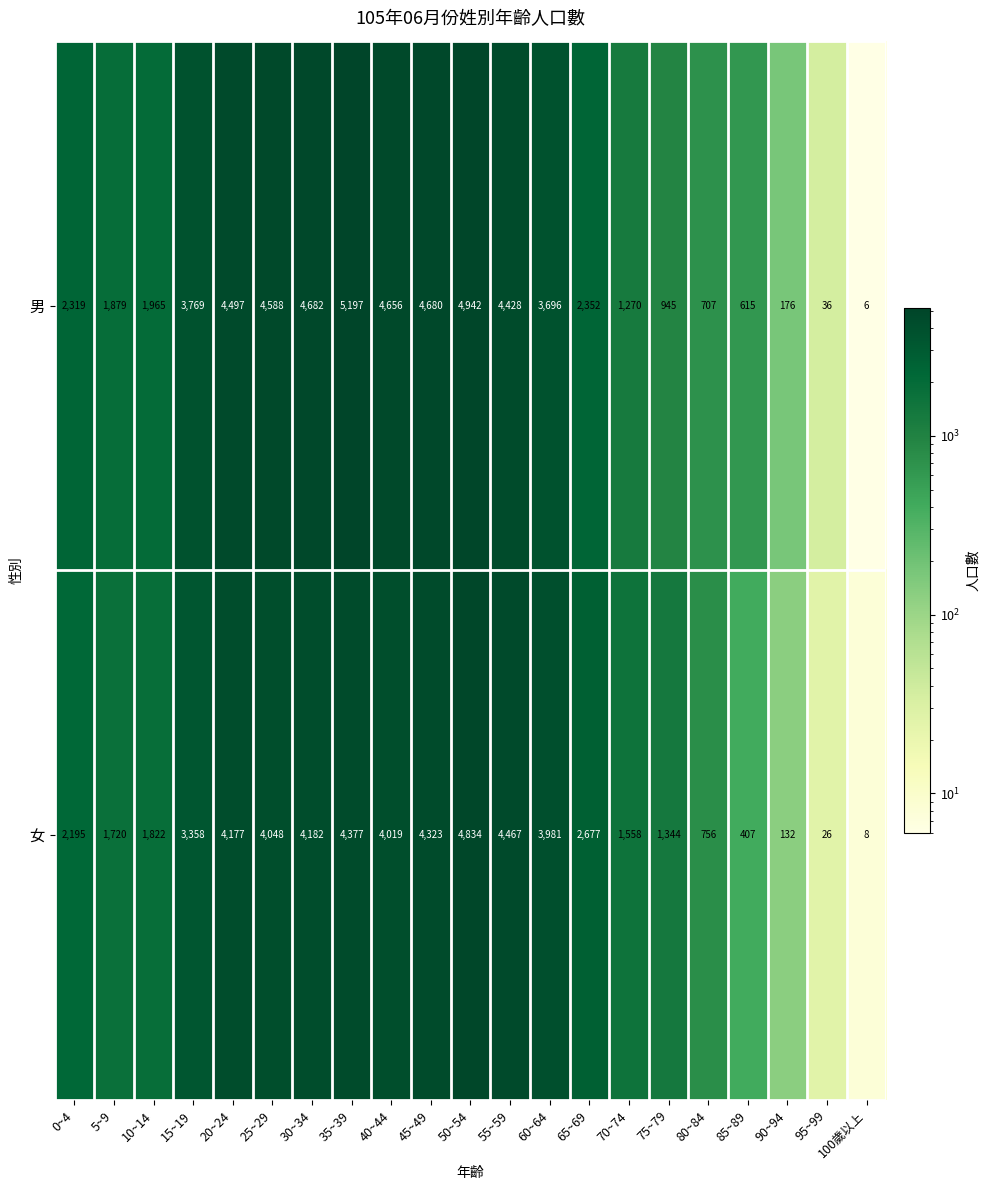

The value of 男 at 70~74 is 1270. True or false?

True